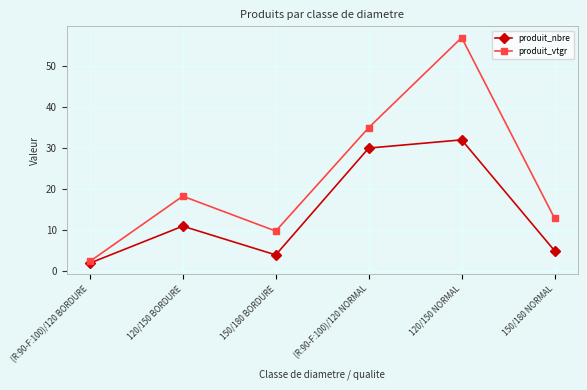

Where is produit_vtgr nearest to the value 29?

(R:90-F:100)/120 NORMAL